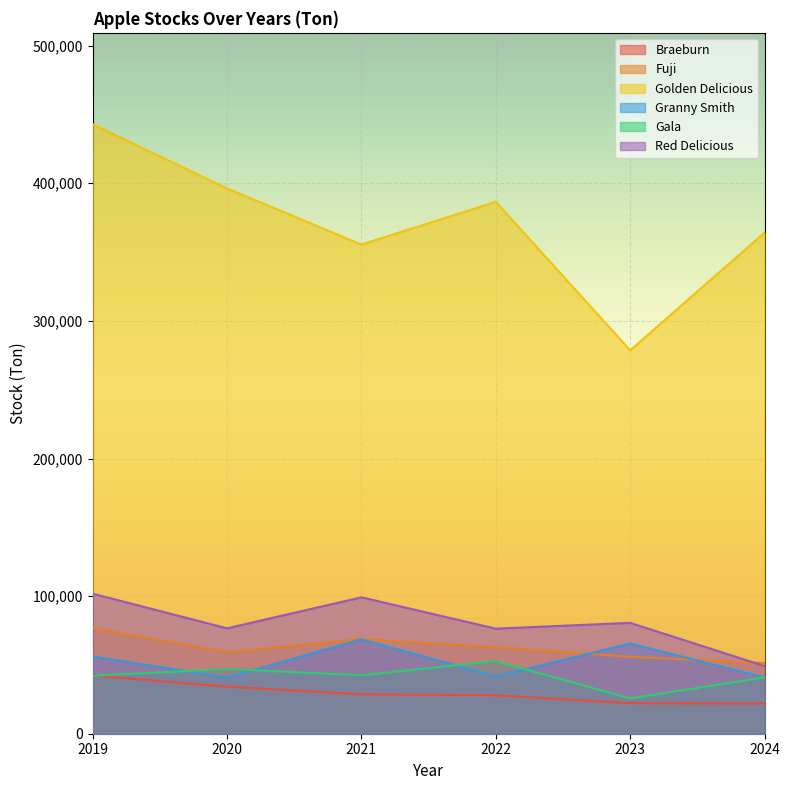

Where is the first local minimum for Red Delicious?

2020